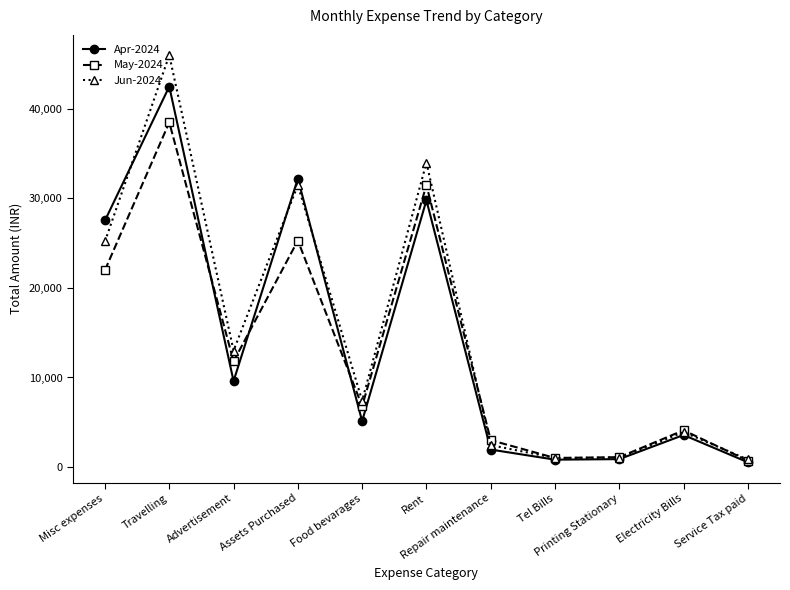

What is the maximum value shown in the chart?

46000